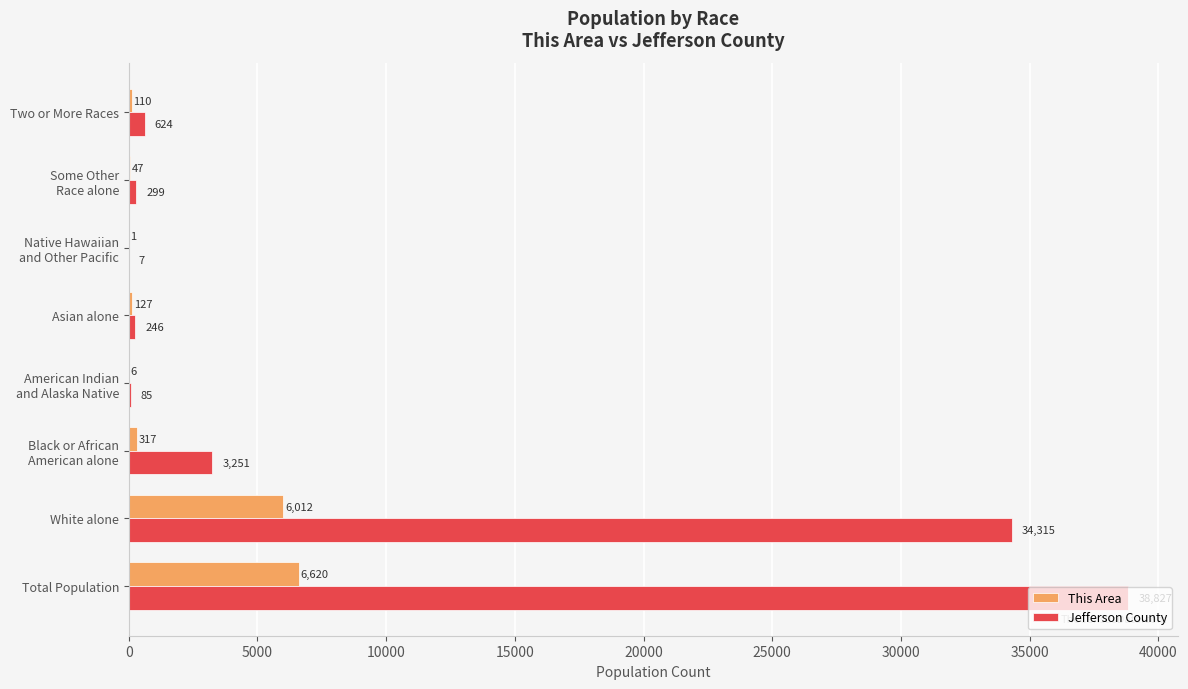

At which label is This Area closest to 3310?

White alone